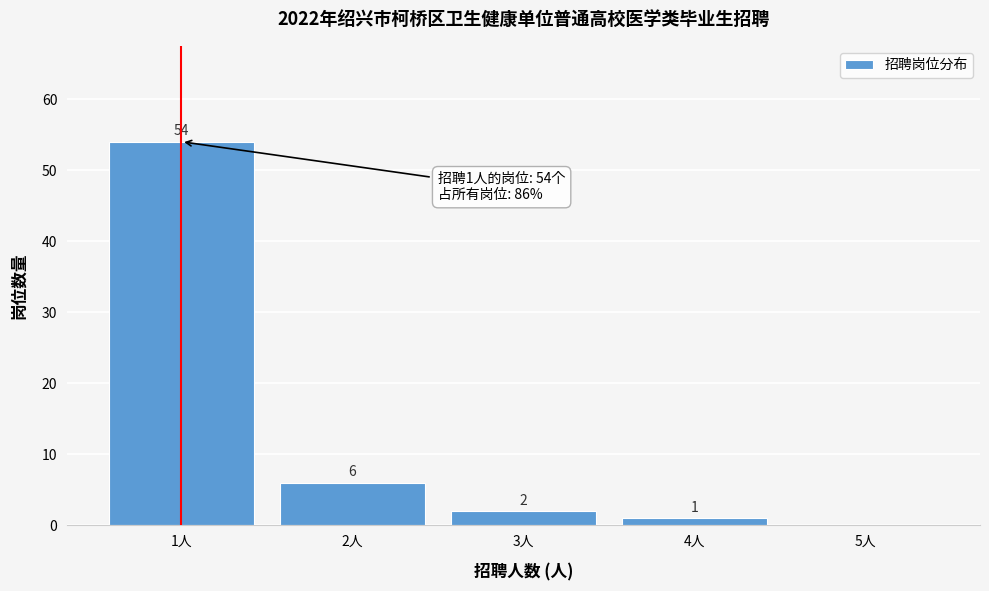

Reading right to left, extract all data points from this chart.

5人=0	4人=1	3人=2	2人=6	1人=54